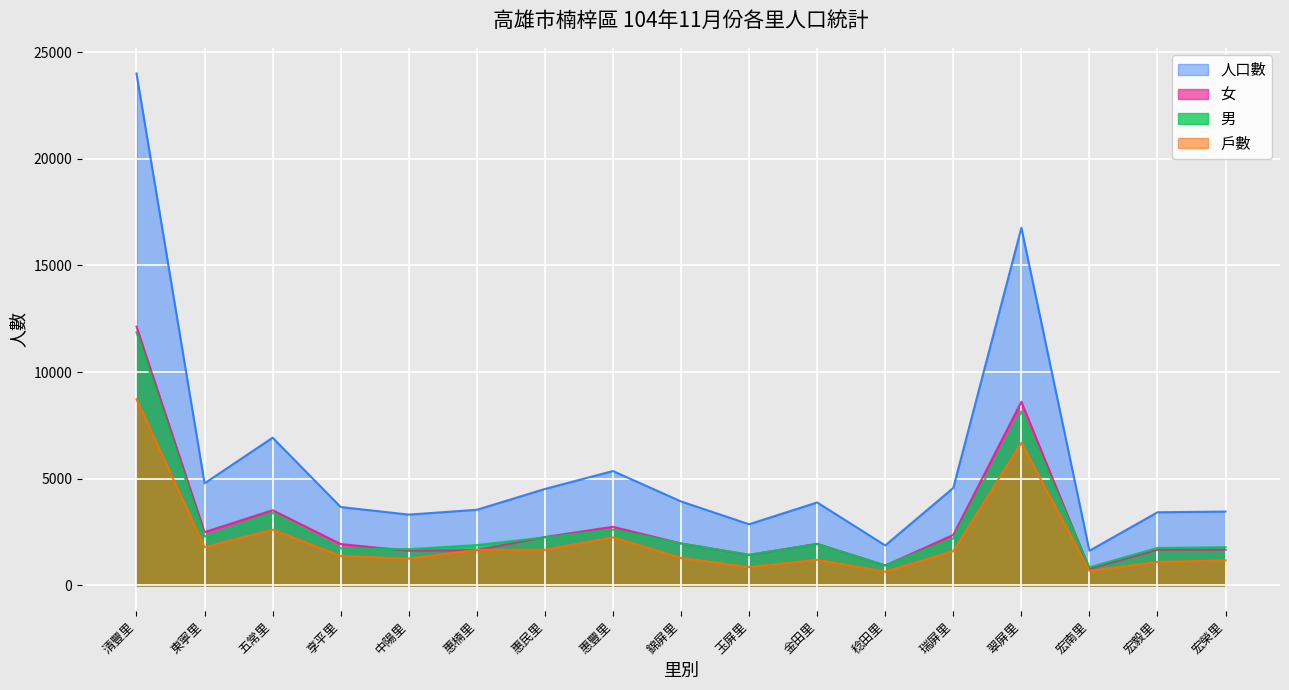

Which series has the largest total across all categories?

人口數